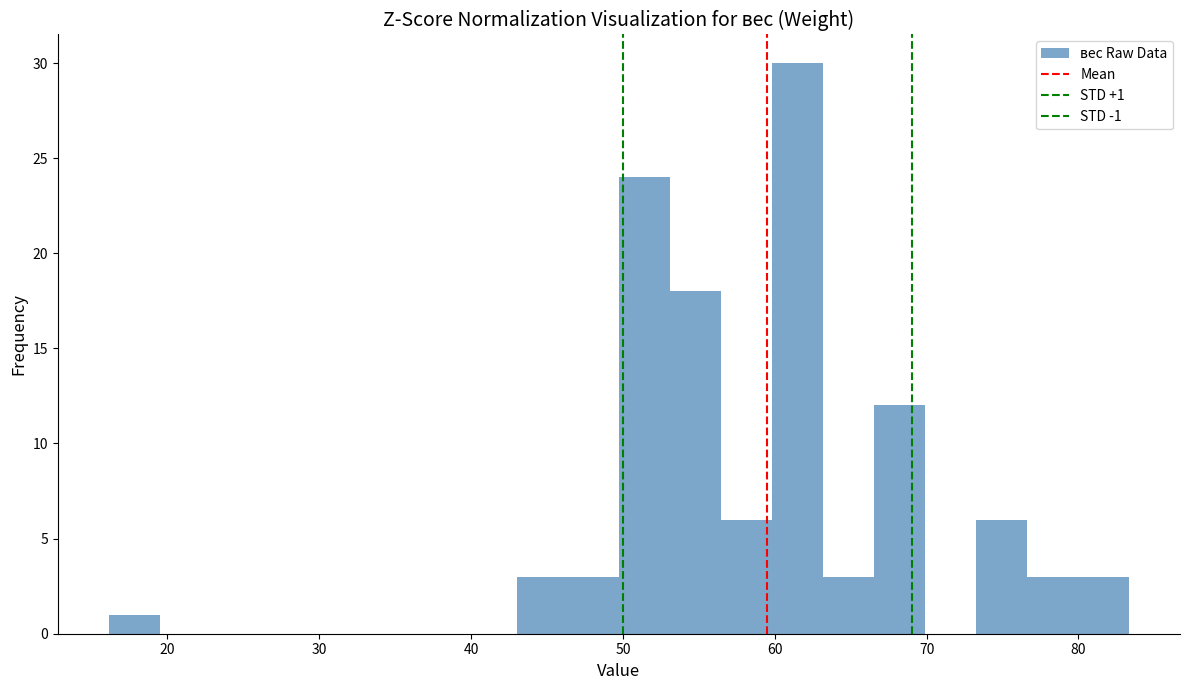

Around what value on the x-axis is the tallest bar? Give the approximate position of its centre, as read against the axis.

61